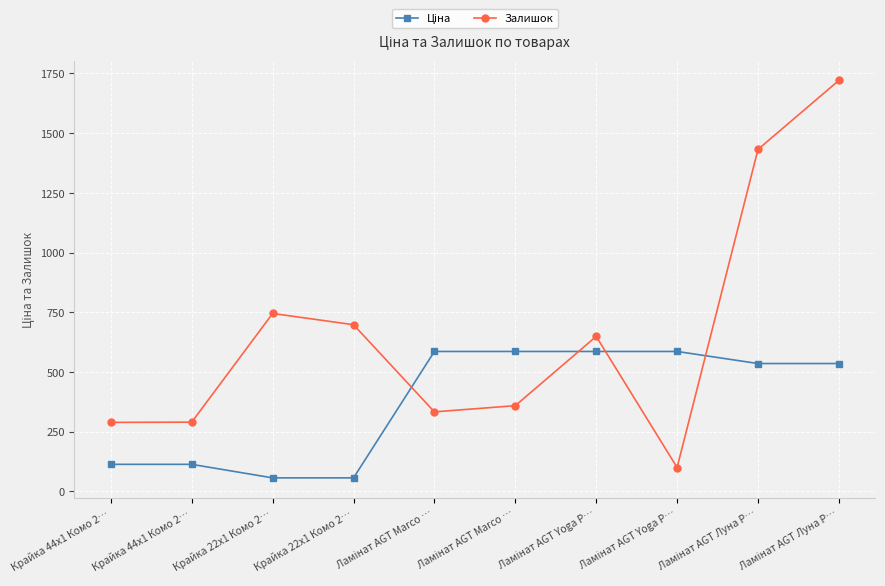

Reading left to right, what are all the values shown in this chart?

Ціна: Крайка 44x1 Комо 2…=113.3	Крайка 44x1 Комо 2…=113.3	Крайка 22x1 Комо 2…=56.7	Крайка 22x1 Комо 2…=56.7	Ламінат AGT Marco …=586.0	Ламінат AGT Marco …=586.0	Ламінат AGT Yoga P…=586.0	Ламінат AGT Yoga P…=586.0	Ламінат AGT Луна P…=535.4	Ламінат AGT Луна P…=535.4
Залишок: Крайка 44x1 Комо 2…=289.0	Крайка 44x1 Комо 2…=290.0	Крайка 22x1 Комо 2…=745.0	Крайка 22x1 Комо 2…=698.0	Ламінат AGT Marco …=333.0	Ламінат AGT Marco …=359.0	Ламінат AGT Yoga P…=649.0	Ламінат AGT Yoga P…=100.0	Ламінат AGT Луна P…=1432.0	Ламінат AGT Луна P…=1721.0